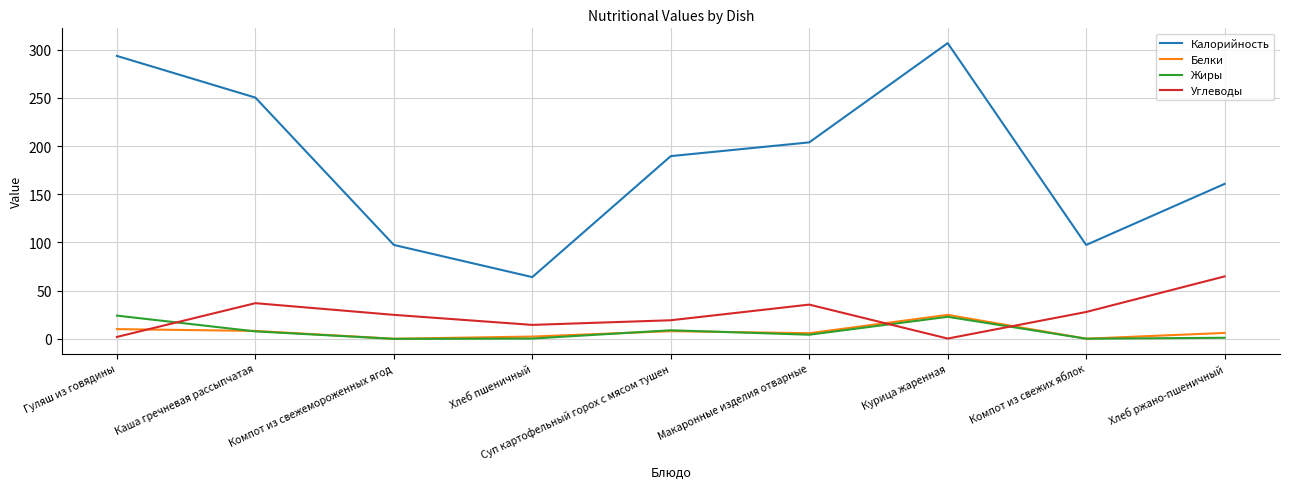

Where does the Белки series first go above 6?

Гуляш из говядины